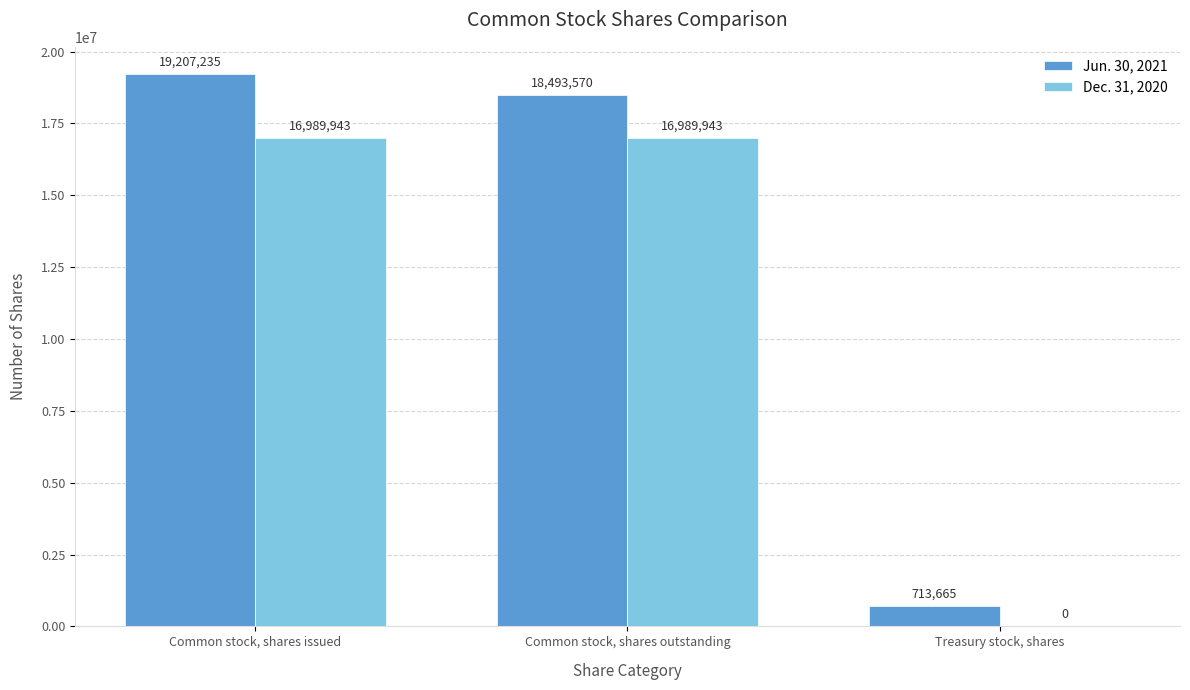

What is the sum of all Dec. 31, 2020 values?

33979886